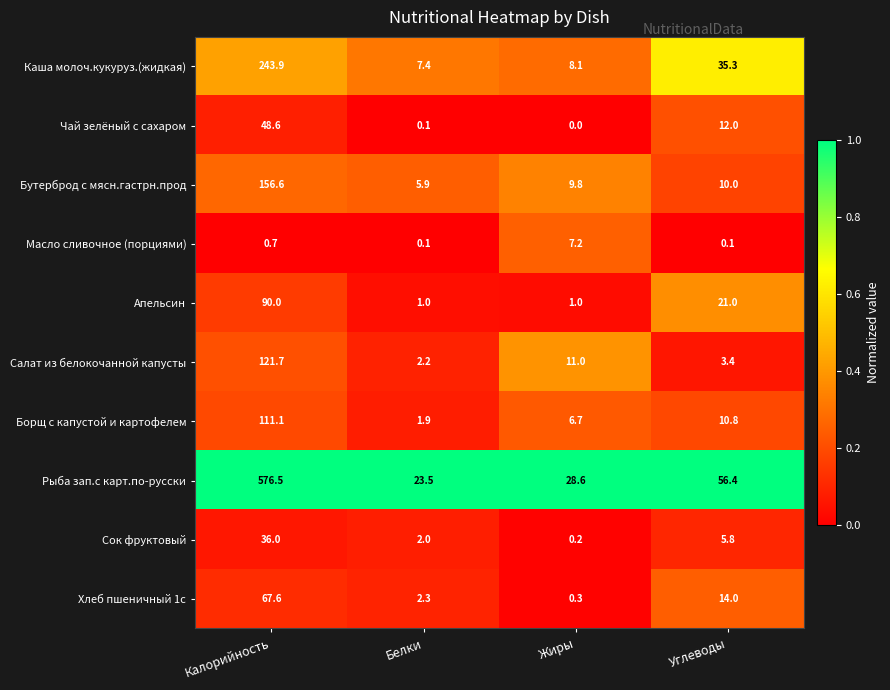

Which category has the highest value across all series?

Калорийность